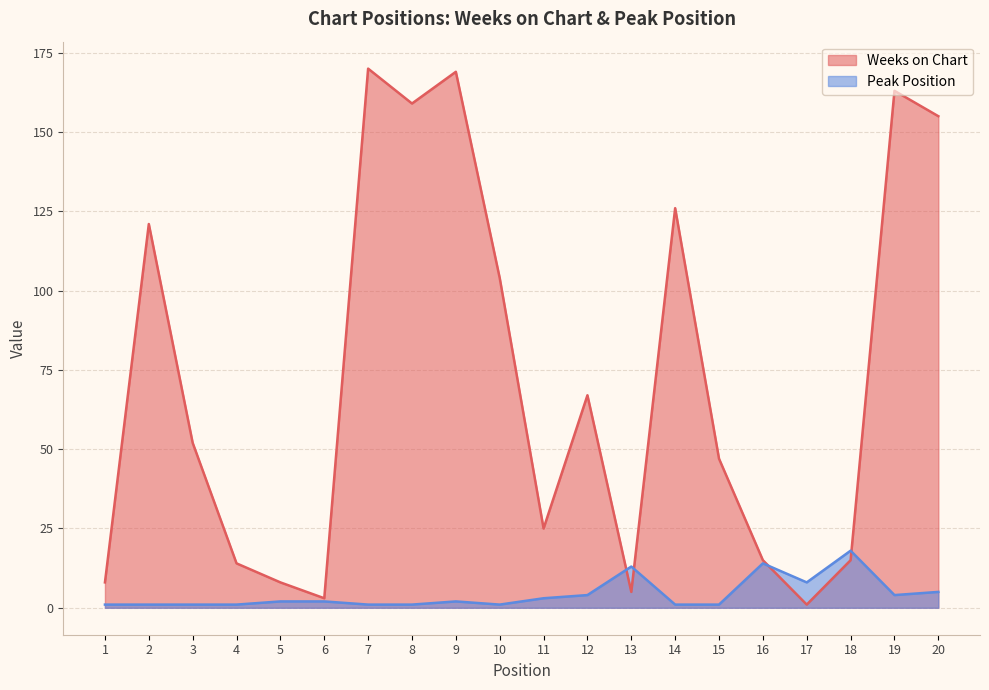

What is the difference between the second highest and second lowest values in the Weeks on Chart series?

166